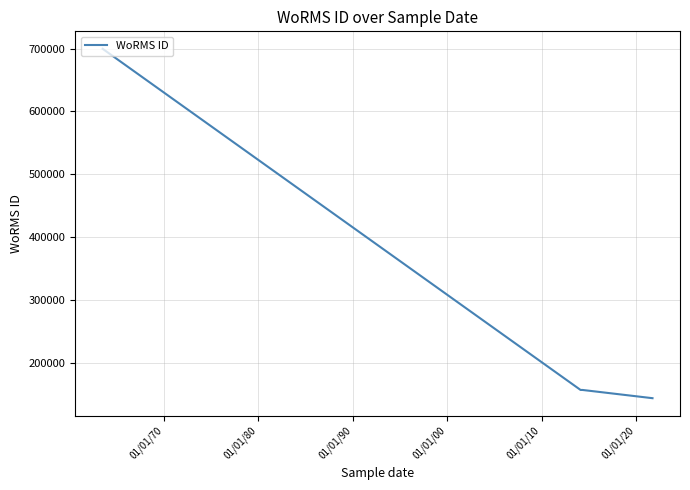

True or false: the data has more than 1 interior local peaks.

False